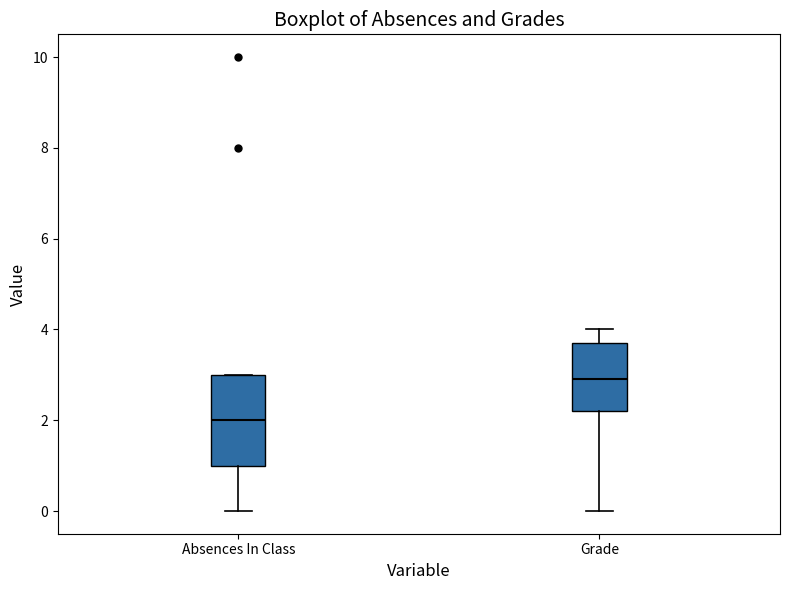

Reading left to right, transcribe this box plot: for each box, give where its median line is, the range the box spans, and where its two whiskers end, as read against the y-axis. The values are not printed on the chart, so give them approximately, as read against the axis.

Absences In Class: median 2.0, box 1.0 to 3.0, whiskers 0.0 to 3.0
Grade: median 3.0, box 2.2 to 3.8, whiskers 0.0 to 4.0